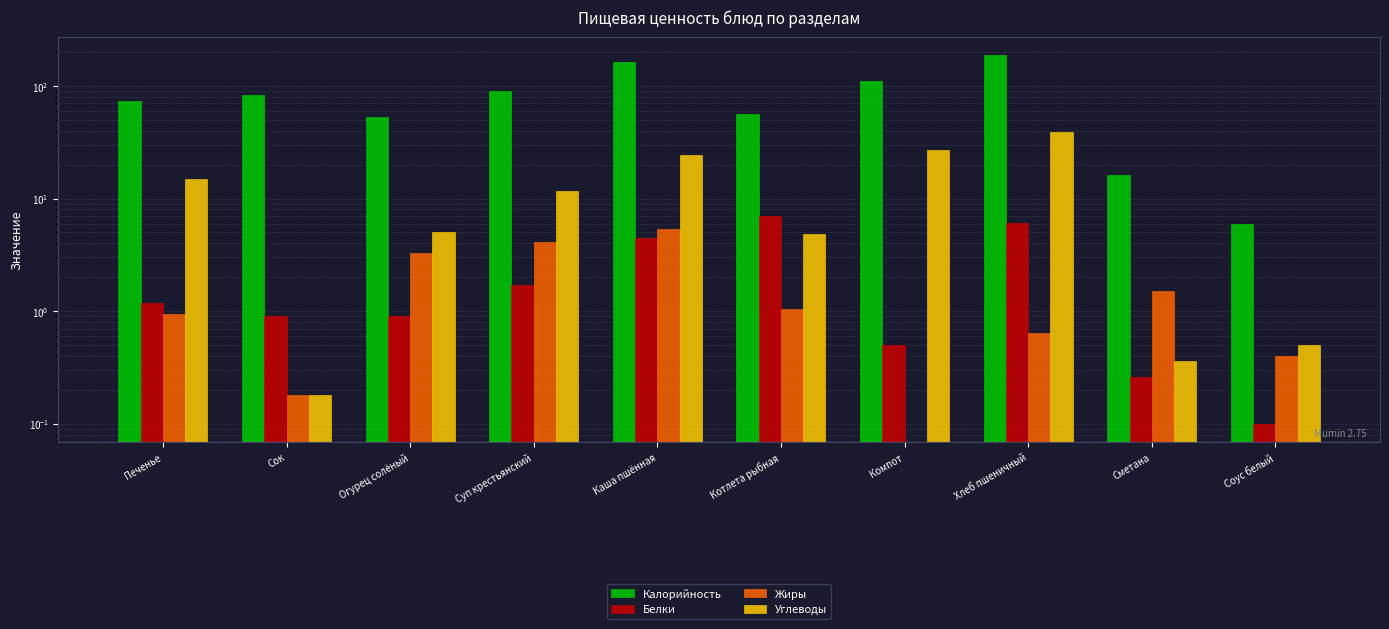

The value of Белки at Сок is 0.9. True or false?

True